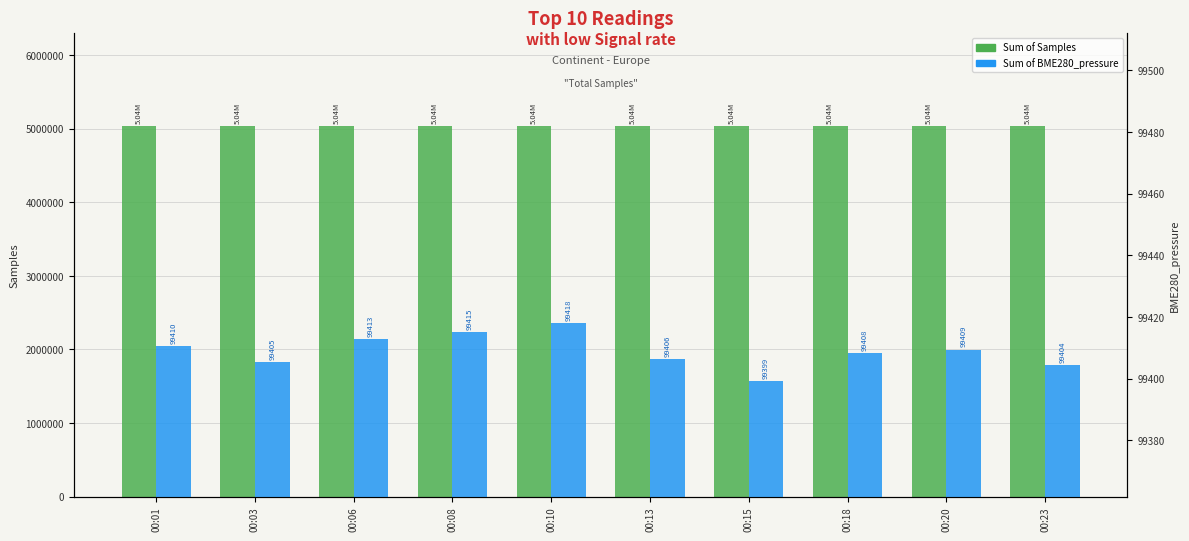

What is the approximate value of Sum of Samples at 00:03?

5041550.0